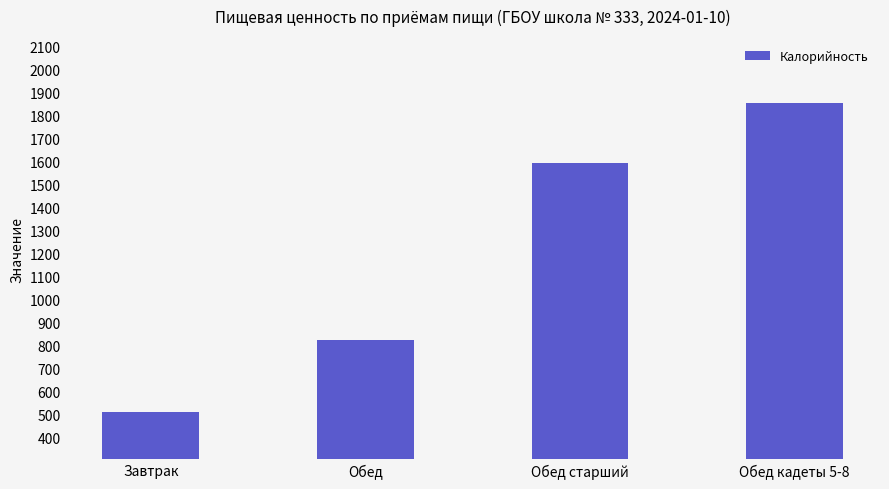

Where is the data nearest to the value 1181?

Обед